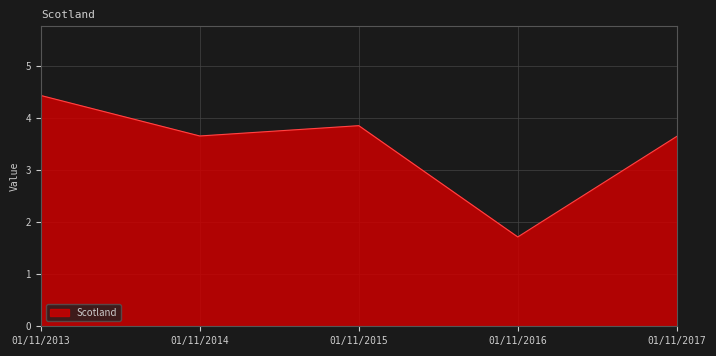

What is the average value?

3.5